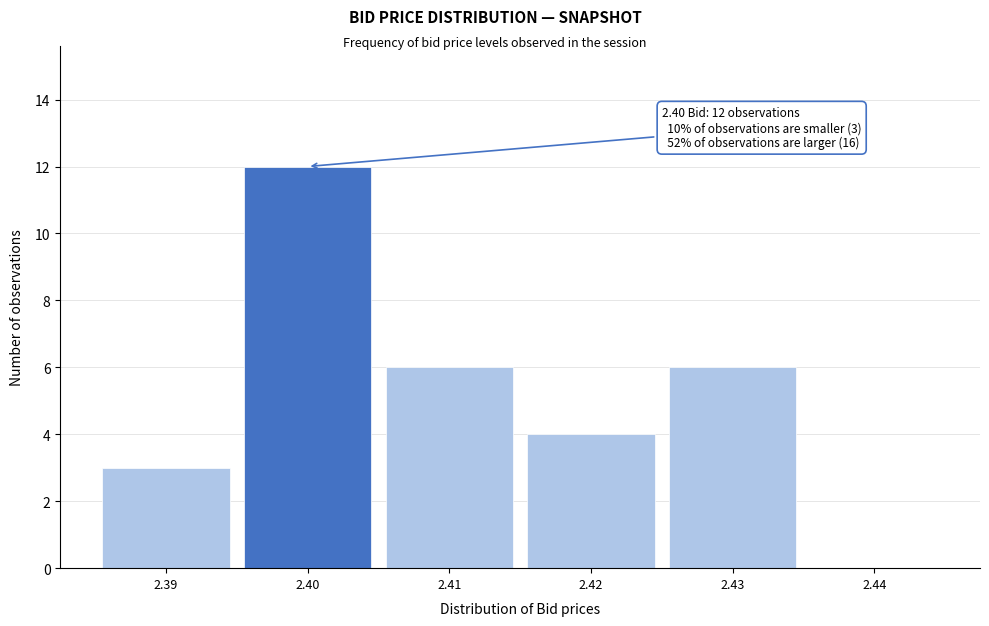

Over which range of the x-axis is the bar tallest?

2.395 to 2.405